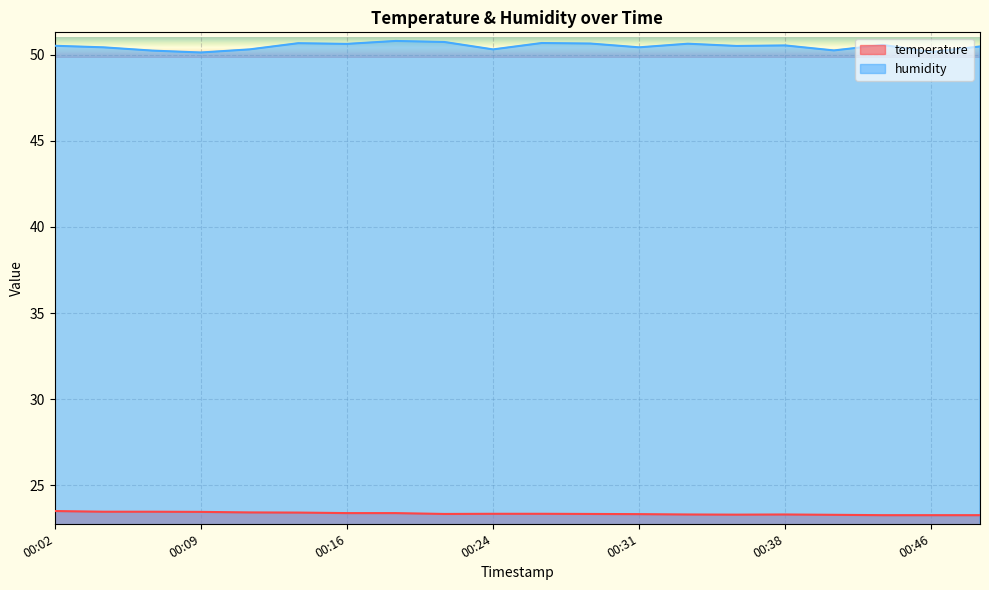

Which series has the widest spread of values?

humidity